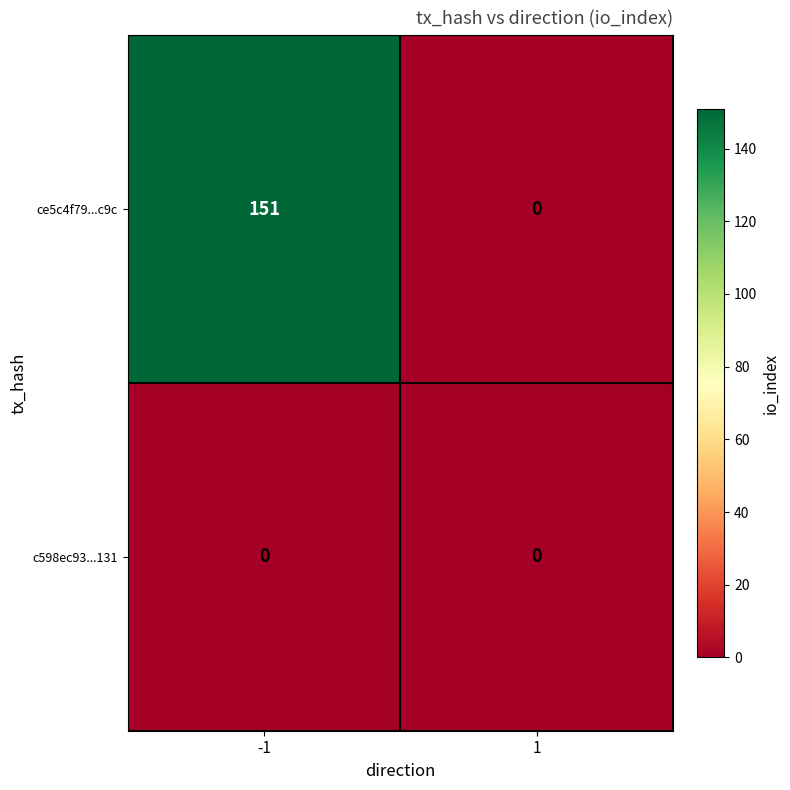

Is it true that c598ec93...131 equals 0 at -1?

True